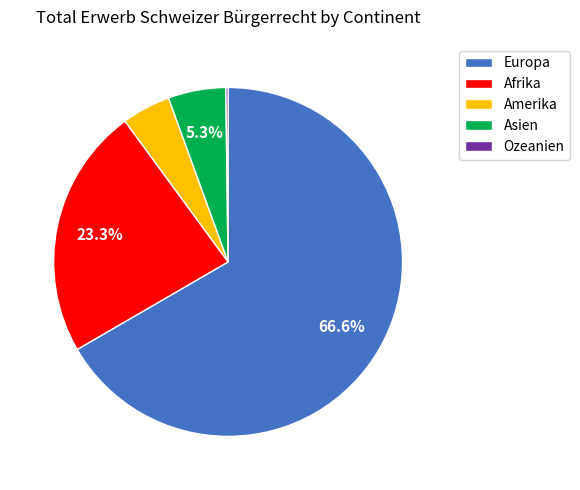

Is there a majority slice in this chart?

Yes